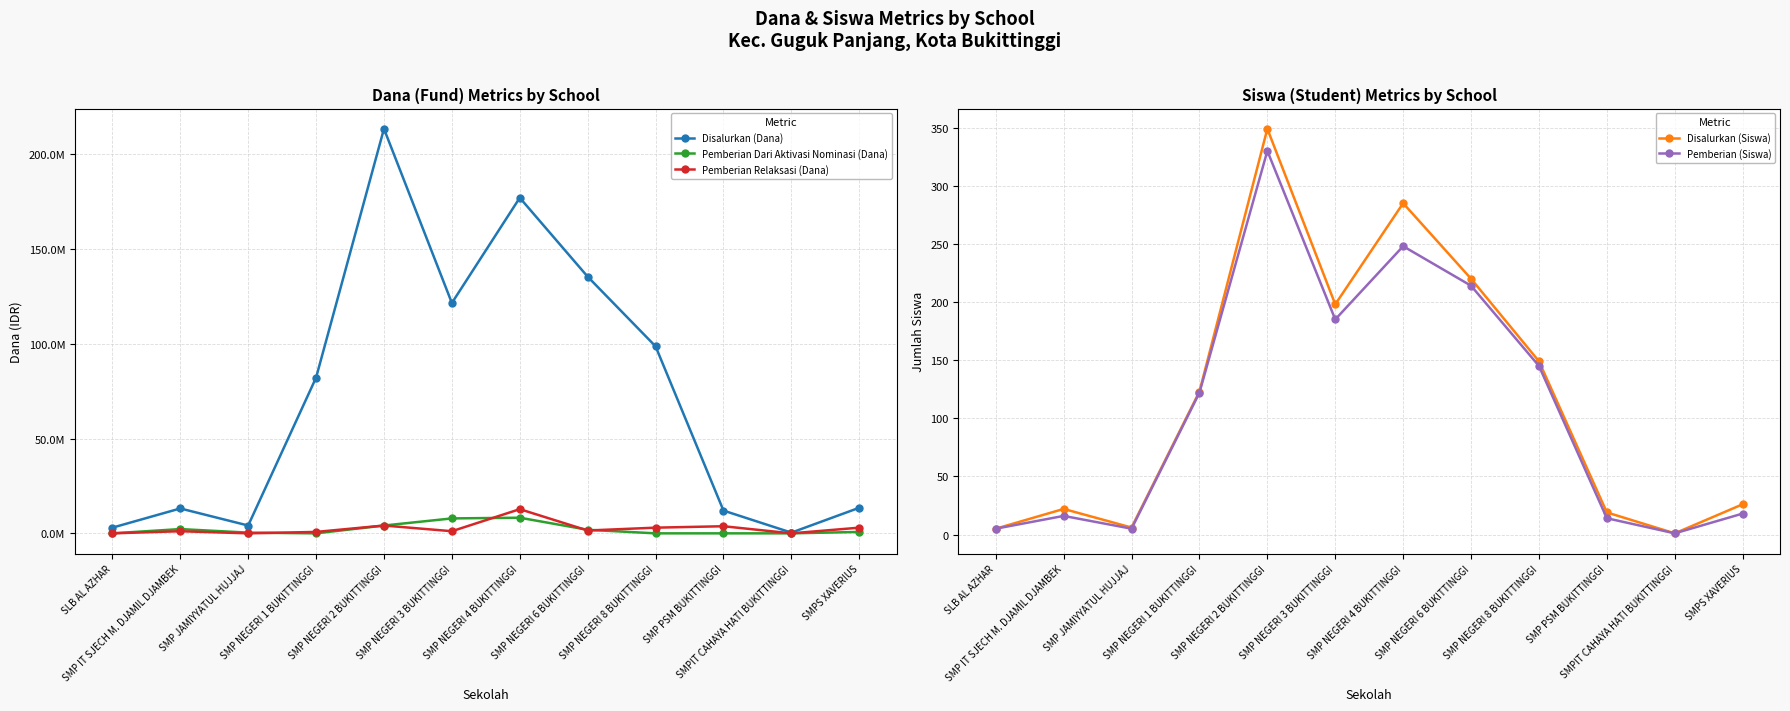

How many intersections are there between Pemberian Relaksasi (Dana) and Pemberian (Siswa)?

5